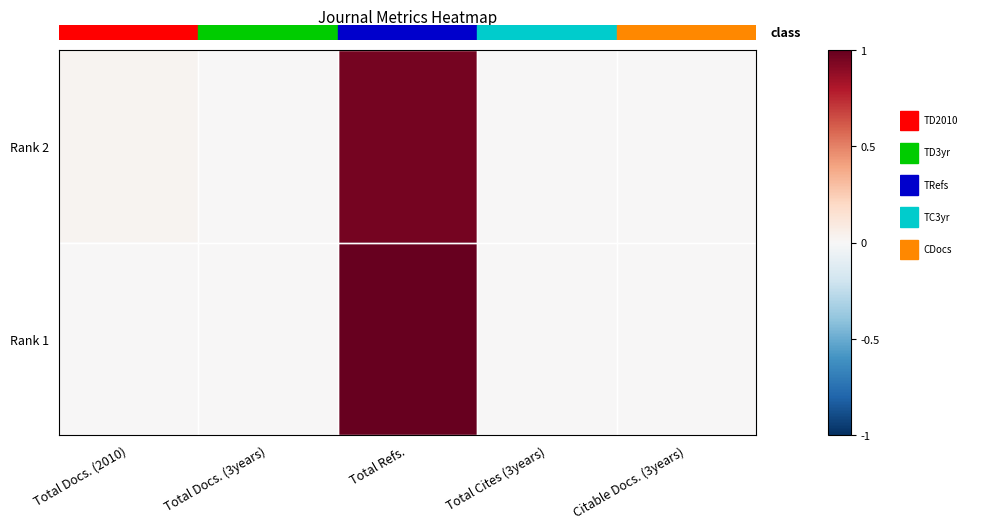

Which series changed the most between Total Docs. (3years) and Total Refs.?

Rank 1